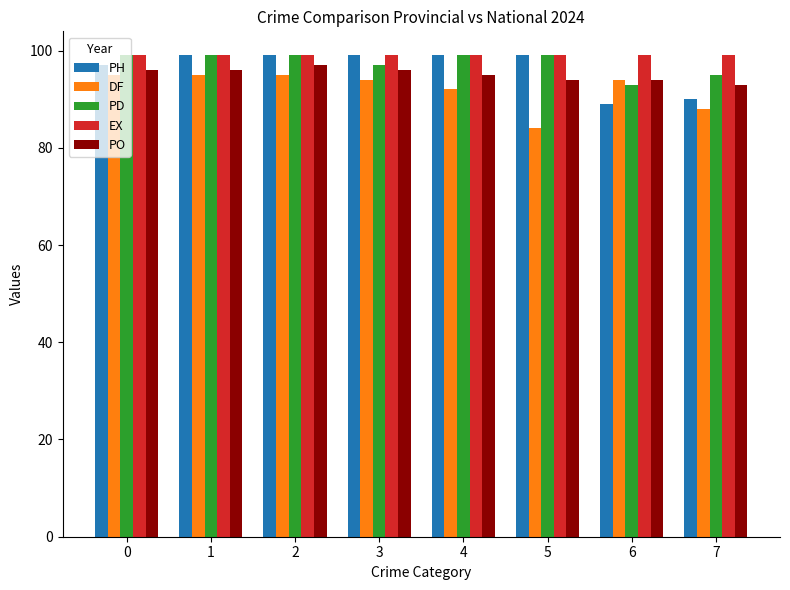

What is the total value across all series at 0?

486